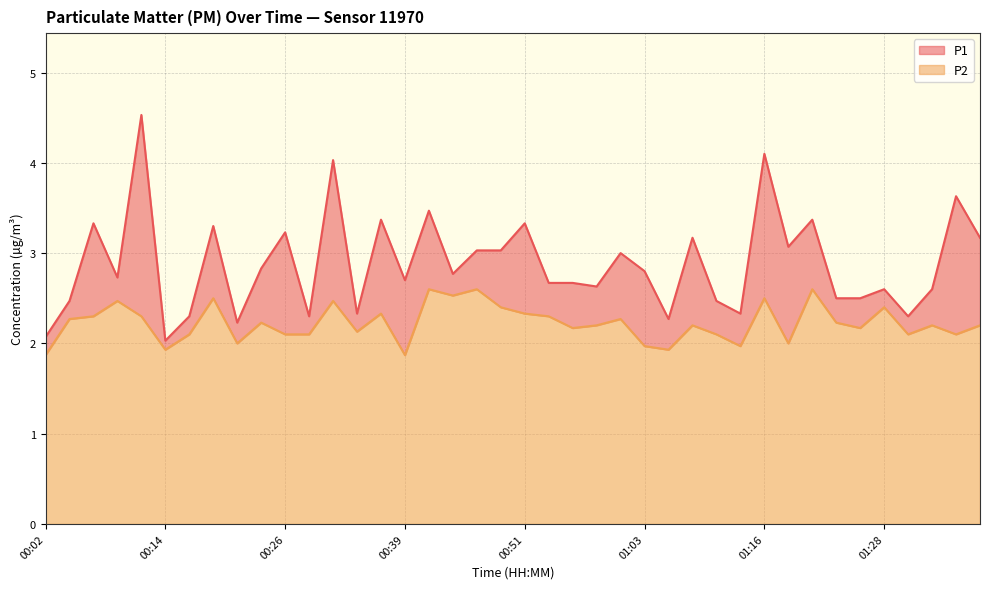

Where is the first local minimum for P2?

00:14